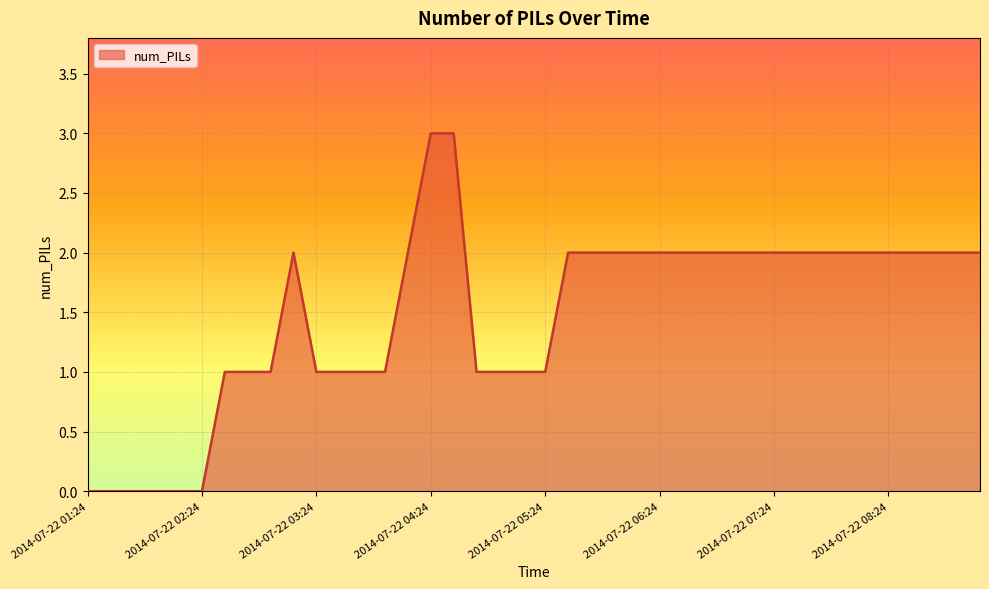

What is the difference between the maximum and minimum values?

3